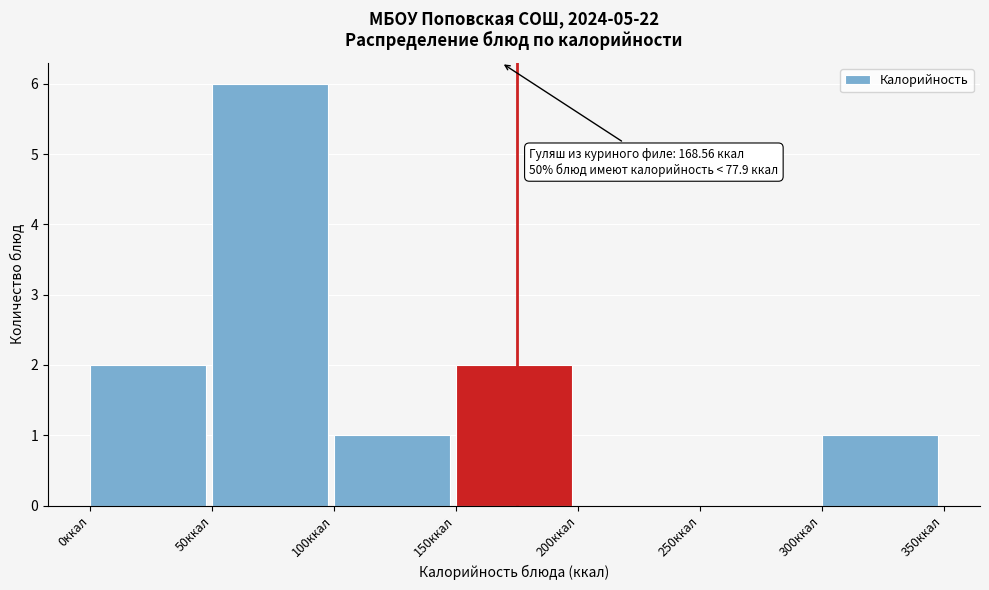

Which range on the x-axis has the tallest bar?

50 to 100